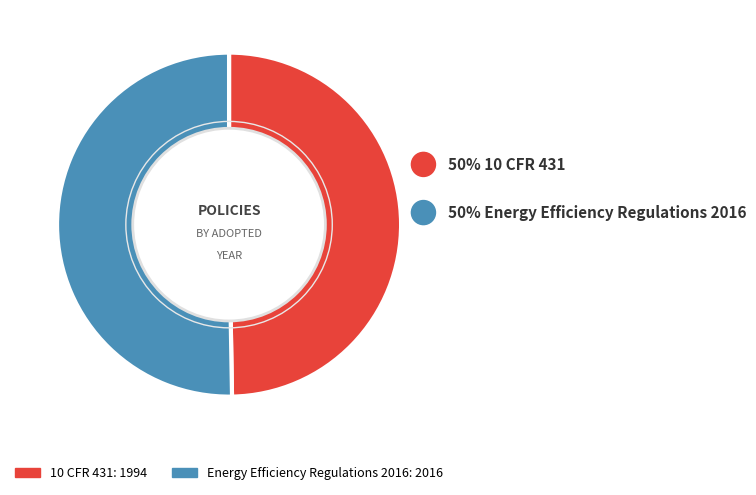

Is it true that Energy Efficiency Regulations 2016 is 50% of the pie?

True